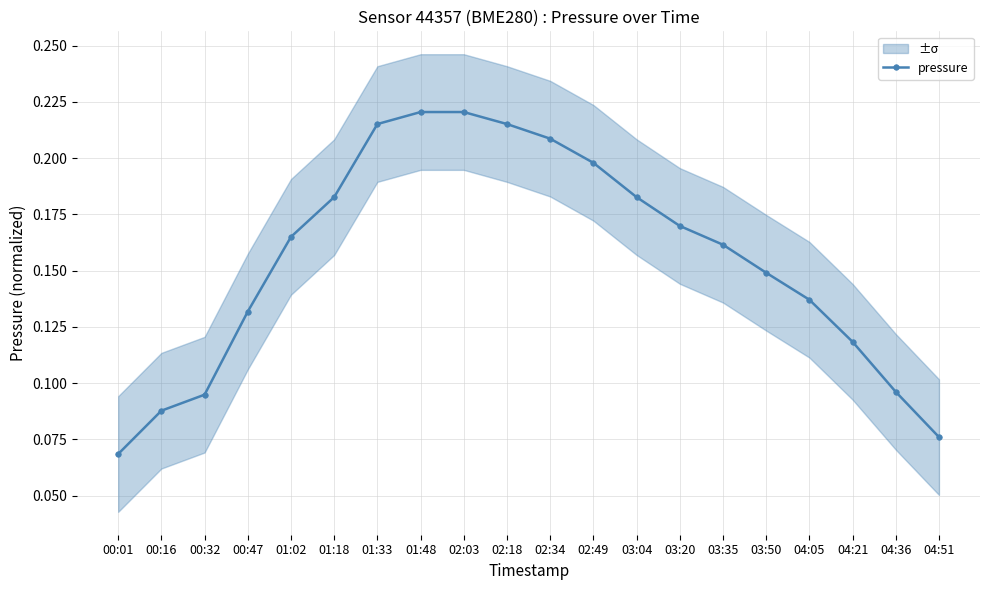

The value at 03:50 is 0.1. True or false?

False